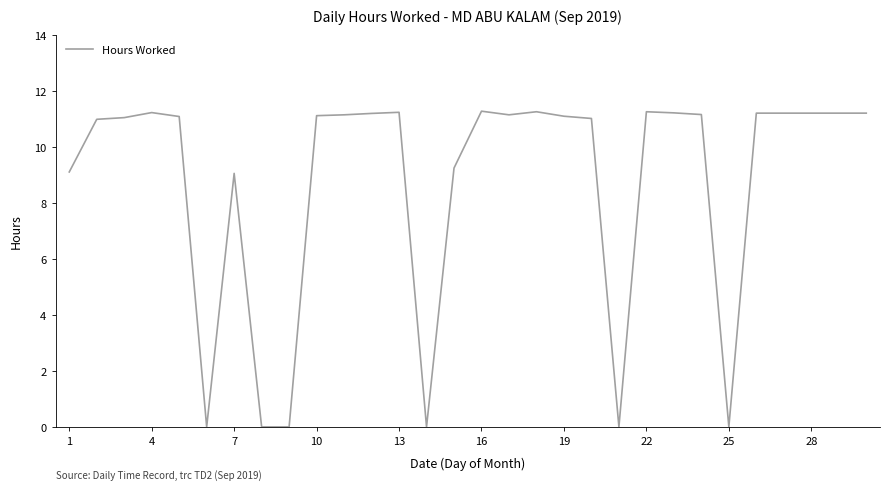

What is the maximum value shown in the chart?

11.3